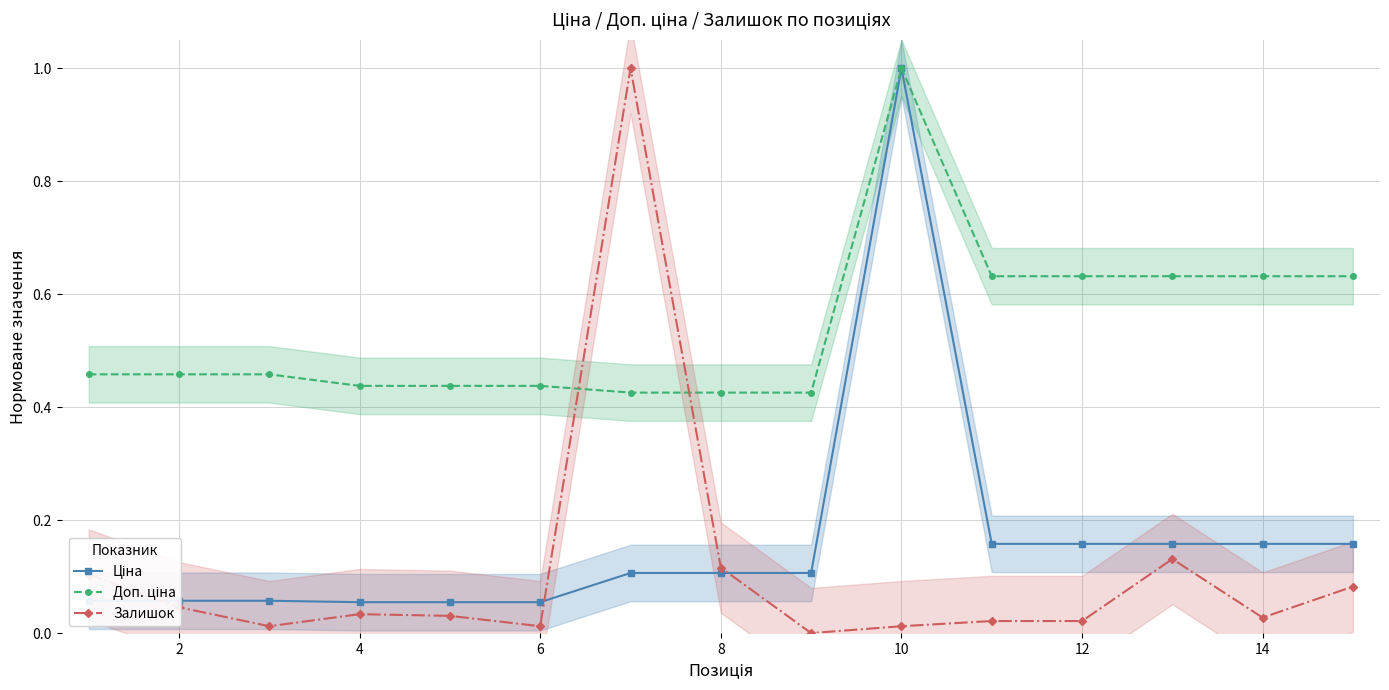

How many times do Залишок and Ціна cross each other?

3